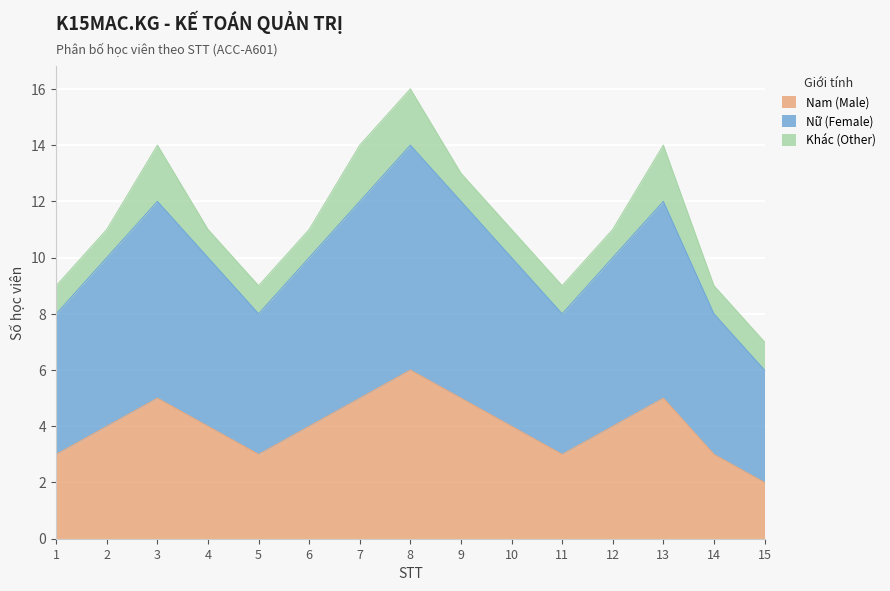

What is the smallest value displayed?

2